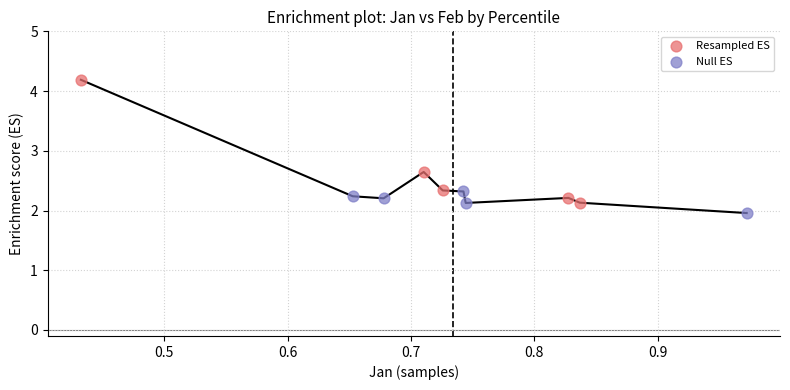

Which series has the widest spread of Y values?

Resampled ES